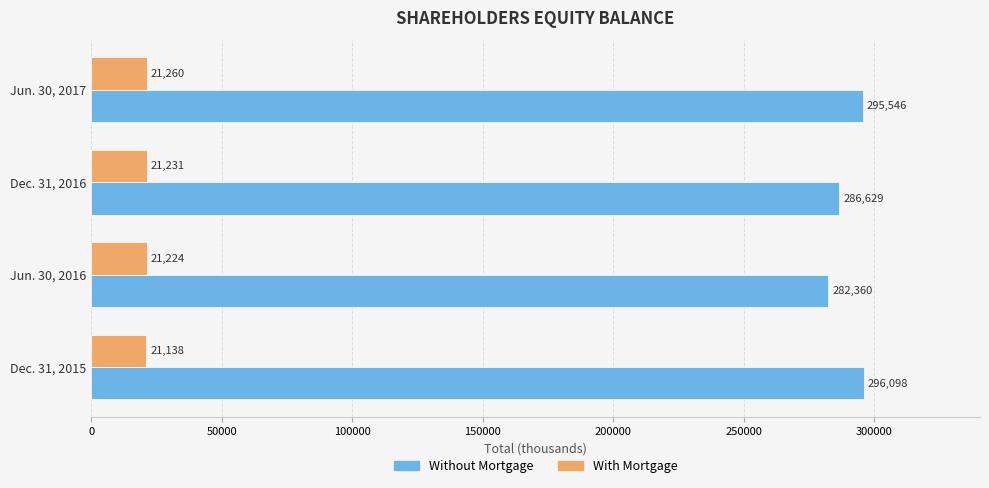

What is the difference between the maximum and minimum values in the Without Mortgage series?

13738